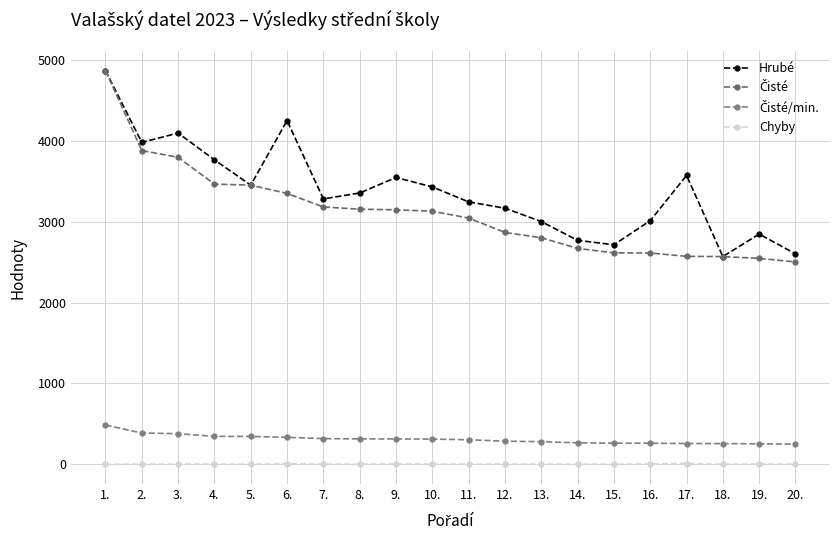

How many lines are shown in the chart?

4